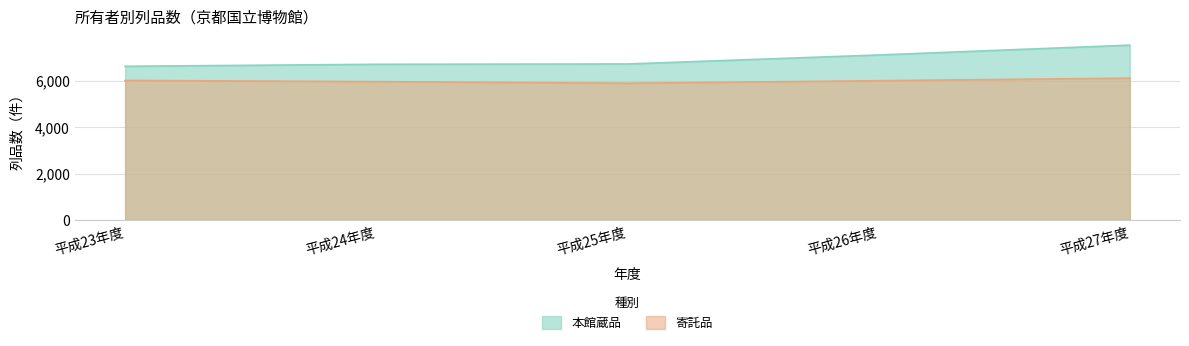

At which category is the sum across all series the highest?

平成27年度